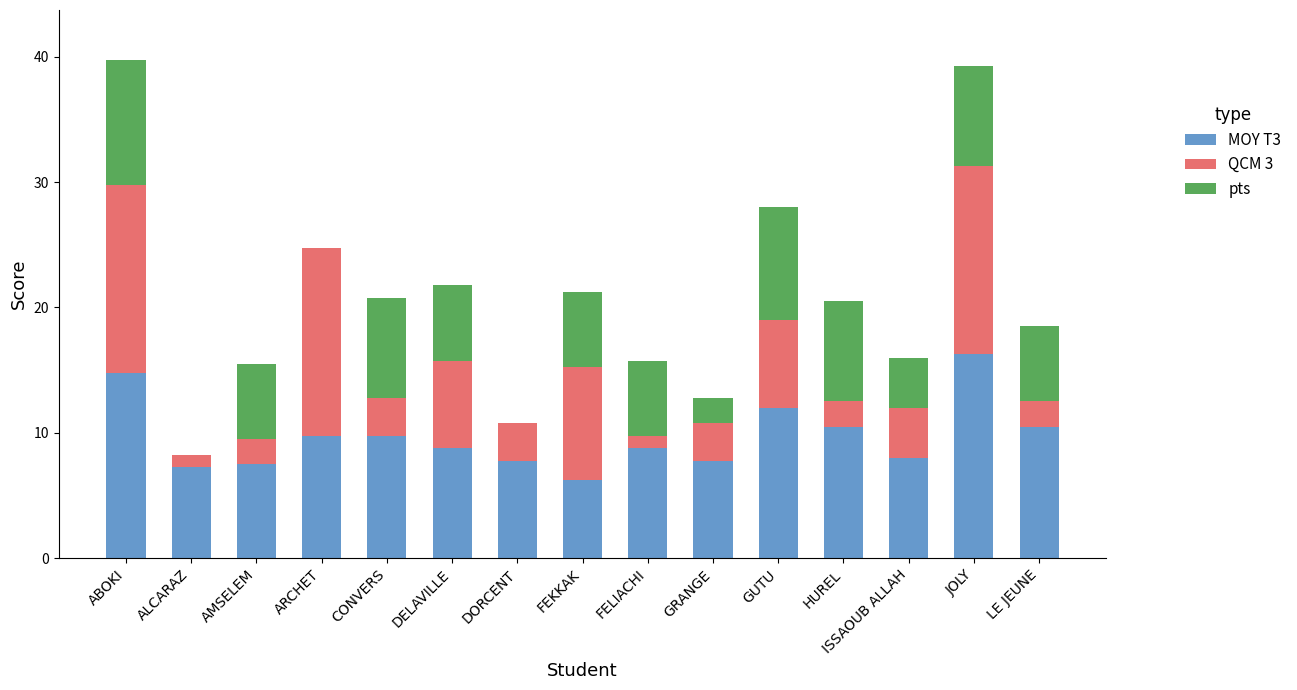

What is the total value across all series at FELIACHI?

15.8